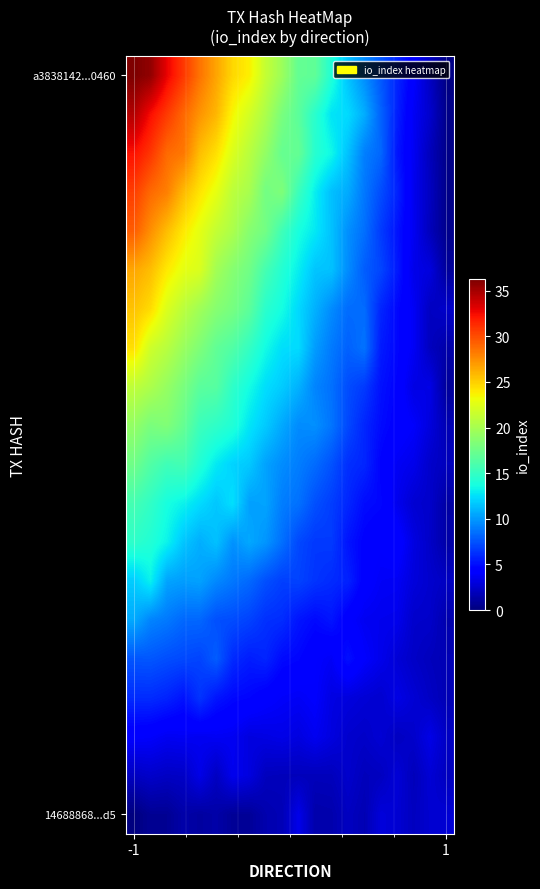

What is the minimum value shown in the chart?

0.1